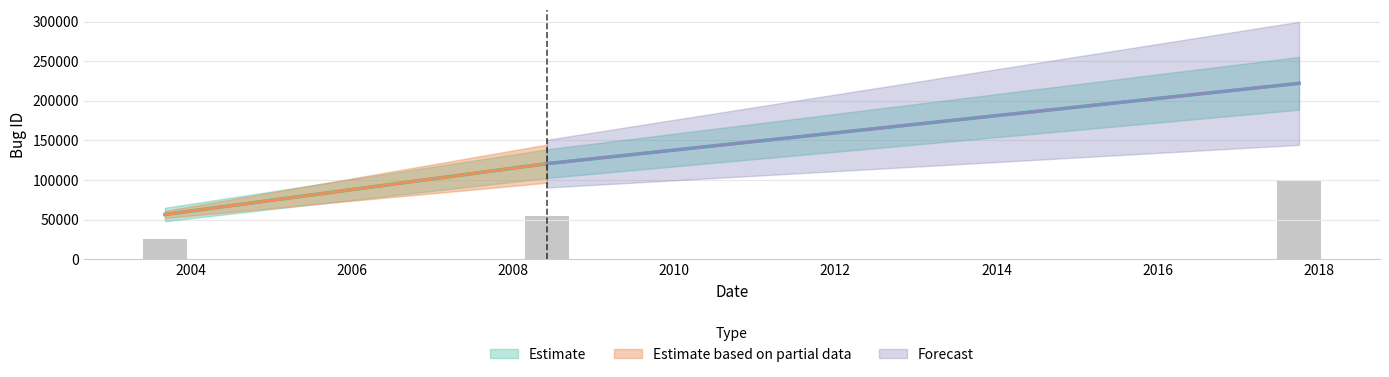

What is the change in value from 2003-09-05 to 2017-10-03?

+165669